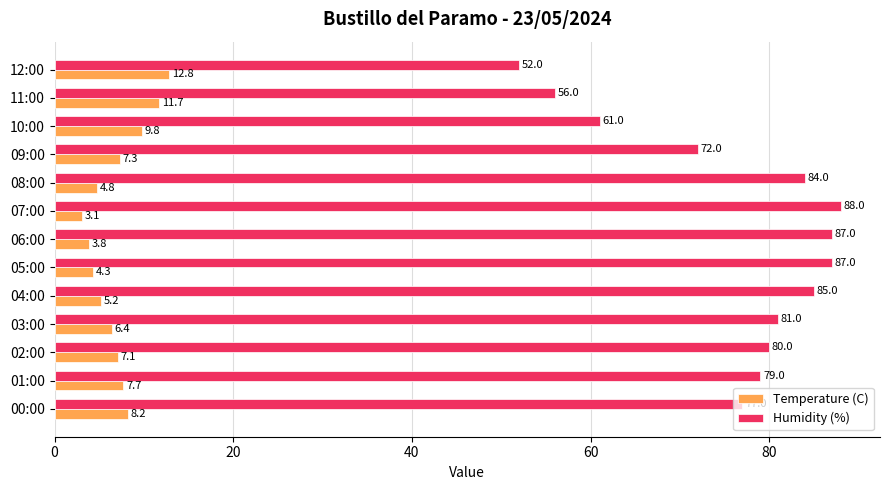

True or false: Humidity (%) has a value of 79.0 at 01:00.

True